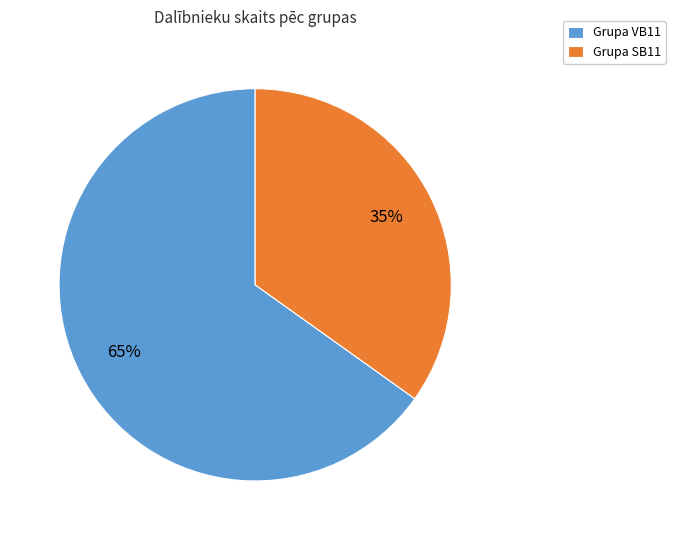

To the nearest percent, what is the difference between the largest and smallest slice percentages?

30%